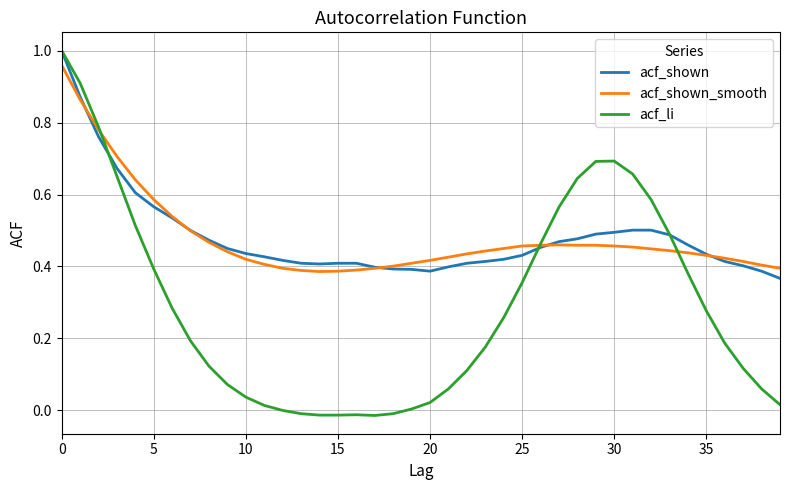

Which series has the largest range (max minus min)?

acf_li